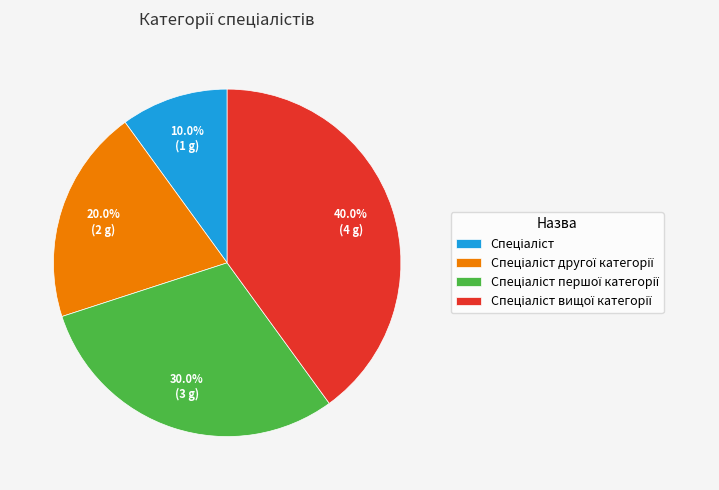

Does any single category account for the majority?

No